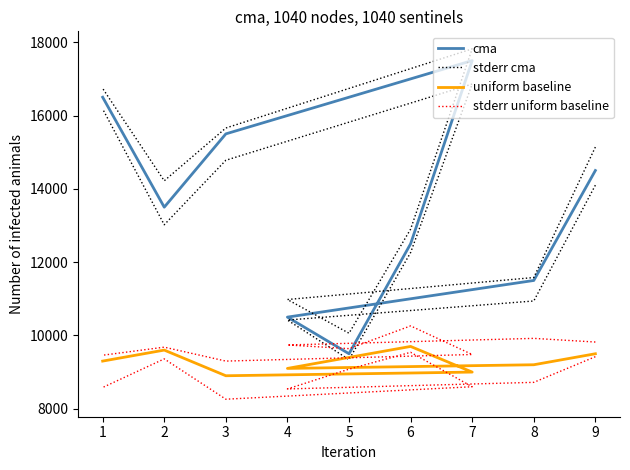

The value of uniform baseline at 8 is 6450. True or false?

False